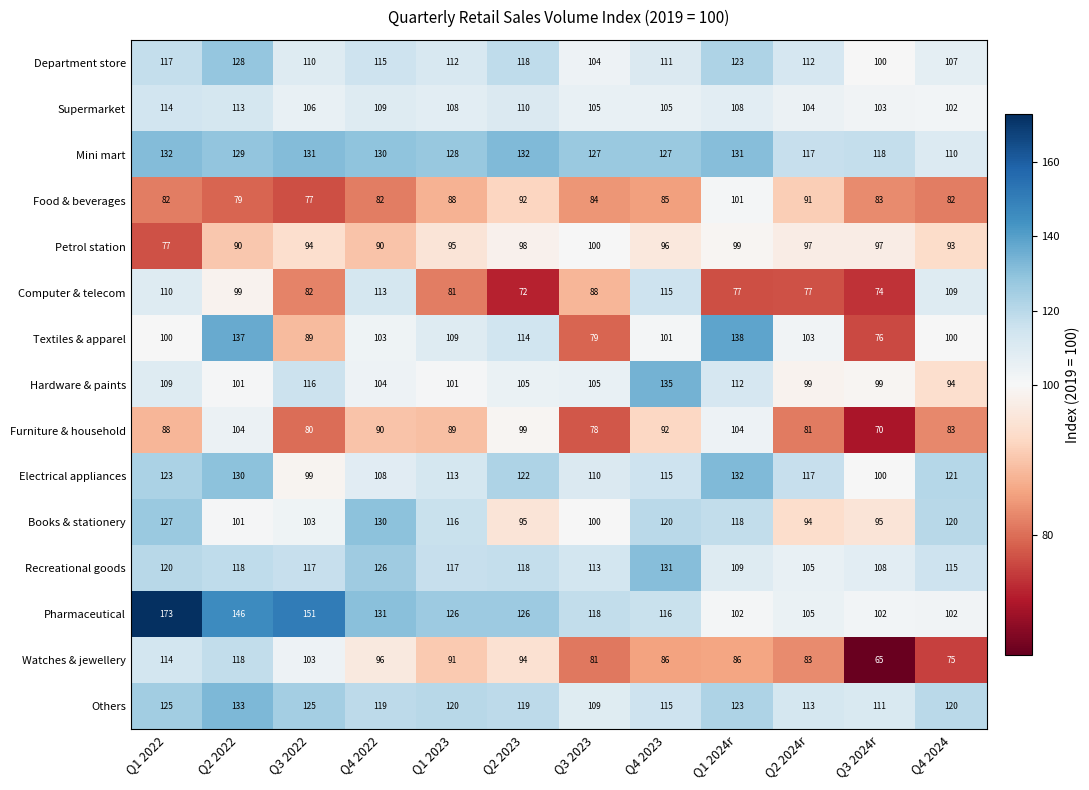

Which category has the lowest value in the Others series?

Q3 2023